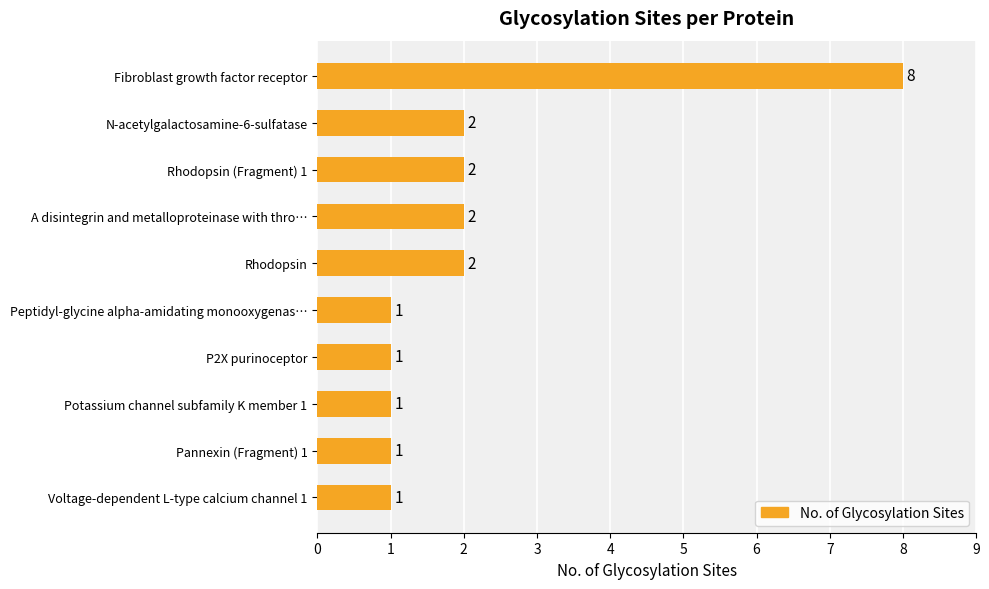

How many series are shown in this chart?

1